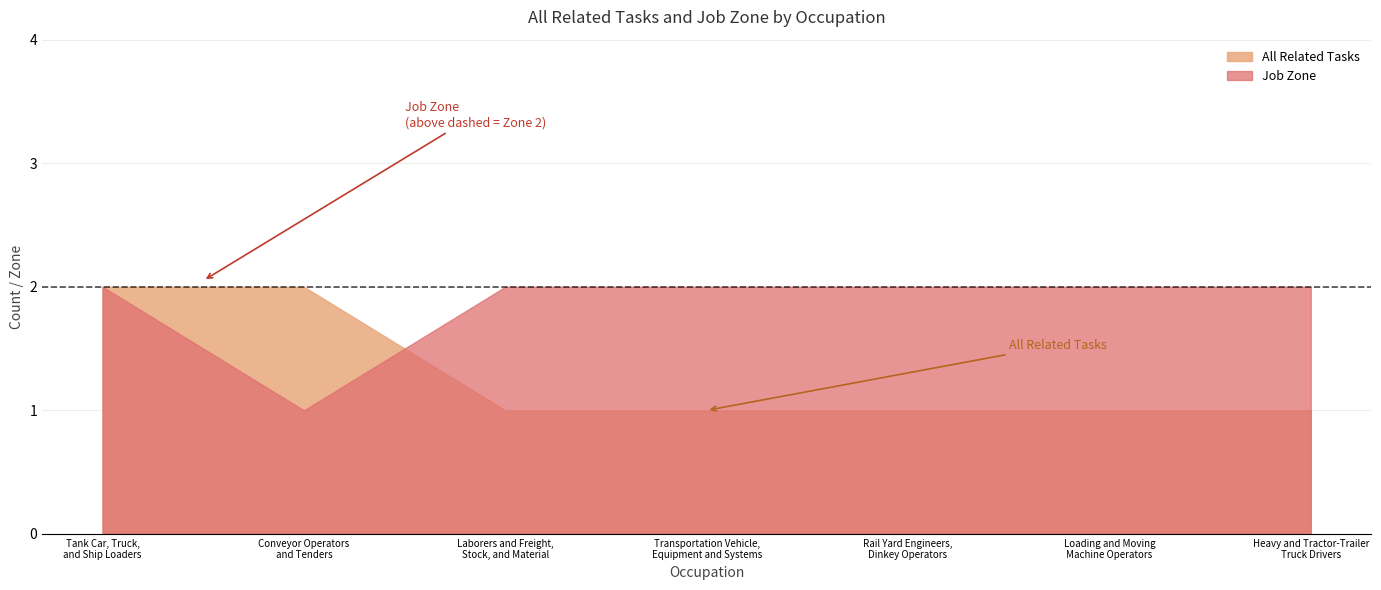

Rank the series at Loading and Moving
Machine Operators from highest to lowest value.

Job Zone, All Related Tasks